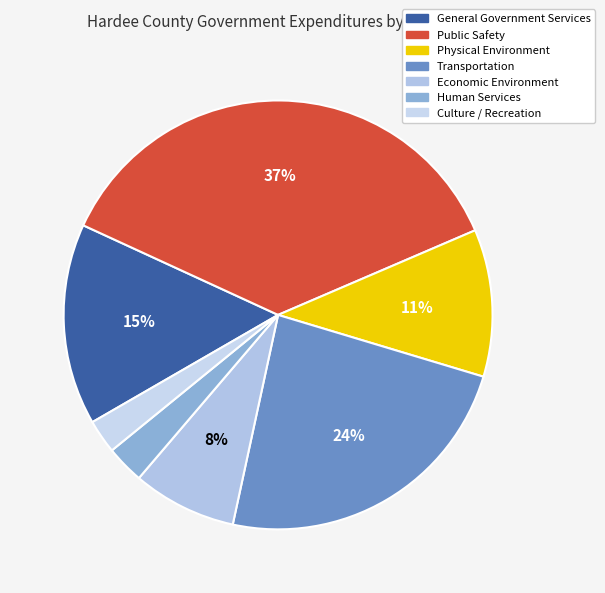

Rank the categories by value from lowest to highest.

Culture / Recreation, Human Services, Economic Environment, Physical Environment, General Government Services, Transportation, Public Safety